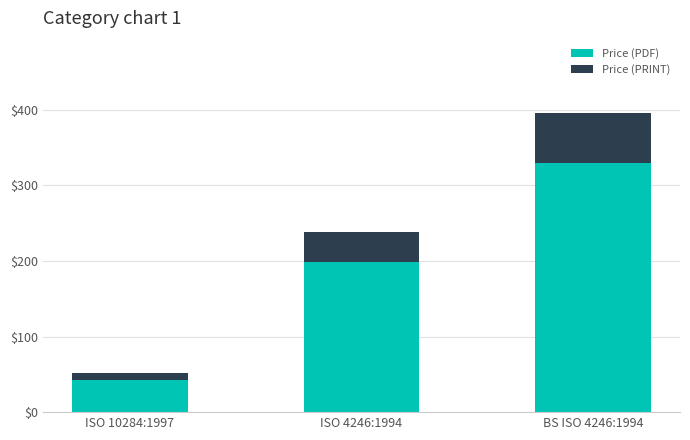

Reading left to right, what are the values for Price (PDF)?

ISO 10284:1997=43.0	ISO 4246:1994=199.0	BS ISO 4246:1994=330.0